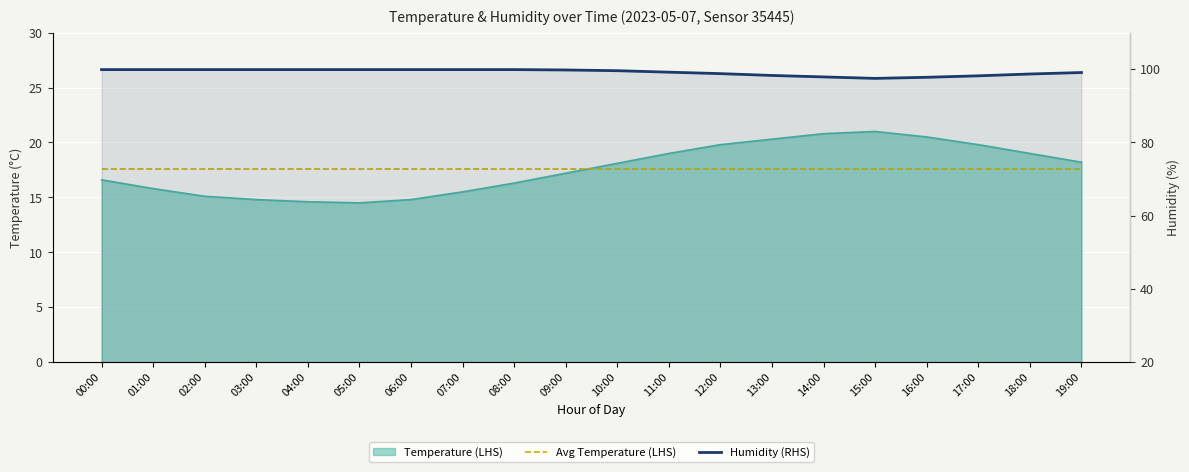

How many data points does each series have?

20